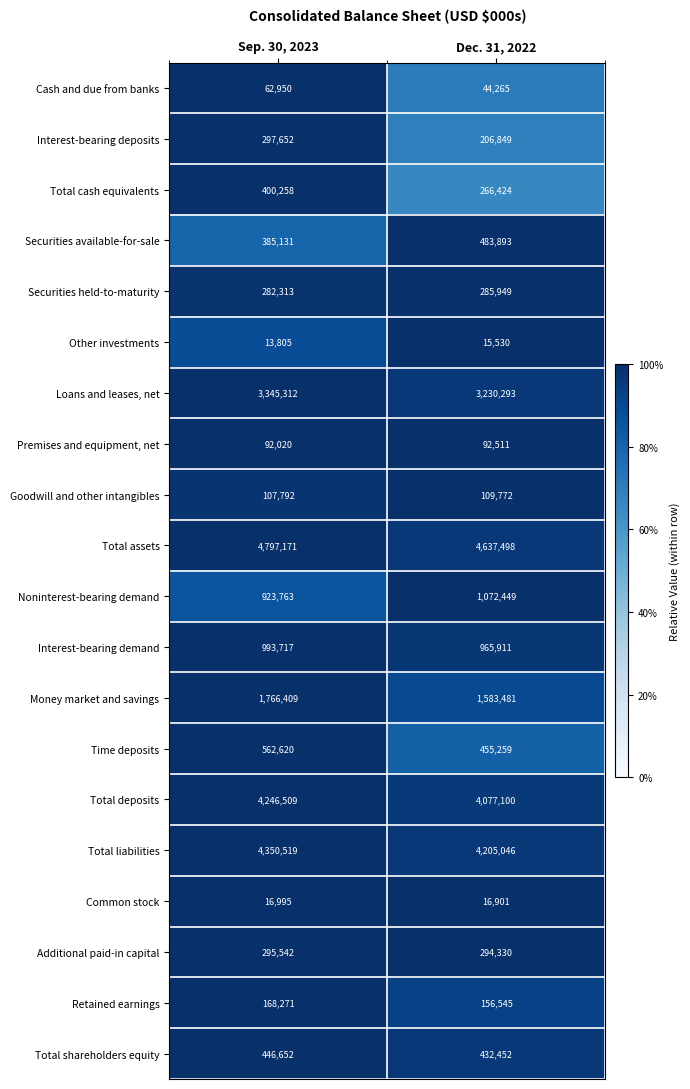

The Total assets series shows 2196758 at Sep. 30, 2023. True or false?

False